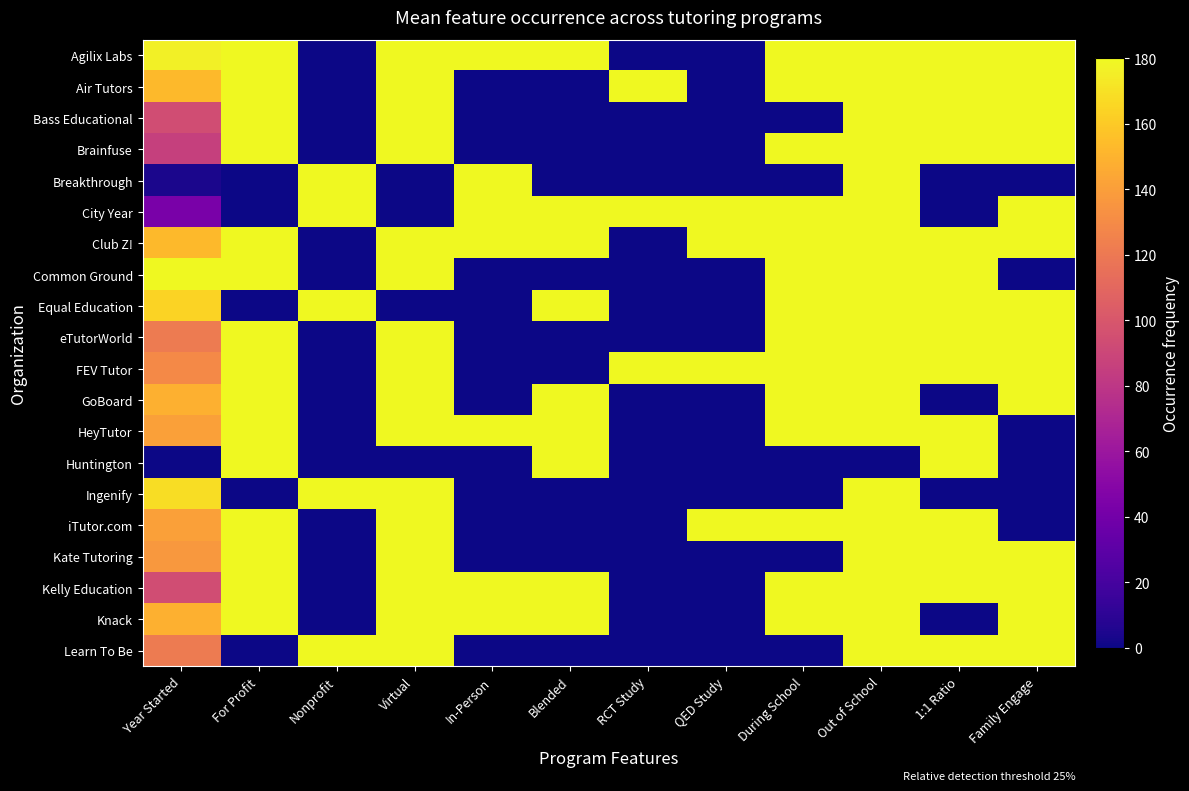

Reading left to right, list all the values displayed in this chart.

Agilix Labs: Year Started=176.1	For Profit=180.0	Nonprofit=0.0	Virtual=180.0	In-Person=180.0	Blended=180.0	RCT Study=0.0	QED Study=0.0	During School=180.0	Out of School=180.0	1:1 Ratio=180.0	Family Engage=180.0
Air Tutors: Year Started=152.6	For Profit=180.0	Nonprofit=0.0	Virtual=180.0	In-Person=0.0	Blended=0.0	RCT Study=180.0	QED Study=0.0	During School=180.0	Out of School=180.0	1:1 Ratio=180.0	Family Engage=180.0
Bass Educational: Year Started=93.9	For Profit=180.0	Nonprofit=0.0	Virtual=180.0	In-Person=0.0	Blended=0.0	RCT Study=0.0	QED Study=0.0	During School=0.0	Out of School=180.0	1:1 Ratio=180.0	Family Engage=180.0
Brainfuse: Year Started=86.1	For Profit=180.0	Nonprofit=0.0	Virtual=180.0	In-Person=0.0	Blended=0.0	RCT Study=0.0	QED Study=0.0	During School=180.0	Out of School=180.0	1:1 Ratio=180.0	Family Engage=180.0
Breakthrough: Year Started=3.9	For Profit=0.0	Nonprofit=180.0	Virtual=0.0	In-Person=180.0	Blended=0.0	RCT Study=0.0	QED Study=0.0	During School=0.0	Out of School=180.0	1:1 Ratio=0.0	Family Engage=0.0
City Year: Year Started=43.0	For Profit=0.0	Nonprofit=180.0	Virtual=0.0	In-Person=180.0	Blended=180.0	RCT Study=180.0	QED Study=180.0	During School=180.0	Out of School=180.0	1:1 Ratio=0.0	Family Engage=180.0
Club Z!: Year Started=152.6	For Profit=180.0	Nonprofit=0.0	Virtual=180.0	In-Person=180.0	Blended=180.0	RCT Study=0.0	QED Study=180.0	During School=180.0	Out of School=180.0	1:1 Ratio=180.0	Family Engage=180.0
Common Ground: Year Started=180.0	For Profit=180.0	Nonprofit=0.0	Virtual=180.0	In-Person=0.0	Blended=0.0	RCT Study=0.0	QED Study=0.0	During School=180.0	Out of School=180.0	1:1 Ratio=180.0	Family Engage=0.0
Equal Education: Year Started=164.3	For Profit=0.0	Nonprofit=180.0	Virtual=0.0	In-Person=0.0	Blended=180.0	RCT Study=0.0	QED Study=0.0	During School=180.0	Out of School=180.0	1:1 Ratio=180.0	Family Engage=180.0
eTutorWorld: Year Started=121.3	For Profit=180.0	Nonprofit=0.0	Virtual=180.0	In-Person=0.0	Blended=0.0	RCT Study=0.0	QED Study=0.0	During School=180.0	Out of School=180.0	1:1 Ratio=180.0	Family Engage=180.0
FEV Tutor: Year Started=129.1	For Profit=180.0	Nonprofit=0.0	Virtual=180.0	In-Person=0.0	Blended=0.0	RCT Study=180.0	QED Study=180.0	During School=180.0	Out of School=180.0	1:1 Ratio=180.0	Family Engage=180.0
GoBoard: Year Started=148.7	For Profit=180.0	Nonprofit=0.0	Virtual=180.0	In-Person=0.0	Blended=180.0	RCT Study=0.0	QED Study=0.0	During School=180.0	Out of School=180.0	1:1 Ratio=0.0	Family Engage=180.0
HeyTutor: Year Started=140.9	For Profit=180.0	Nonprofit=0.0	Virtual=180.0	In-Person=180.0	Blended=180.0	RCT Study=0.0	QED Study=0.0	During School=180.0	Out of School=180.0	1:1 Ratio=180.0	Family Engage=0.0
Huntington: Year Started=0.0	For Profit=180.0	Nonprofit=0.0	Virtual=0.0	In-Person=0.0	Blended=180.0	RCT Study=0.0	QED Study=0.0	During School=0.0	Out of School=0.0	1:1 Ratio=180.0	Family Engage=0.0
Ingenify: Year Started=168.3	For Profit=0.0	Nonprofit=180.0	Virtual=180.0	In-Person=0.0	Blended=0.0	RCT Study=0.0	QED Study=0.0	During School=0.0	Out of School=180.0	1:1 Ratio=0.0	Family Engage=0.0
iTutor.com: Year Started=140.9	For Profit=180.0	Nonprofit=0.0	Virtual=180.0	In-Person=0.0	Blended=0.0	RCT Study=0.0	QED Study=180.0	During School=180.0	Out of School=180.0	1:1 Ratio=180.0	Family Engage=0.0
Kate Tutoring: Year Started=137.0	For Profit=180.0	Nonprofit=0.0	Virtual=180.0	In-Person=0.0	Blended=0.0	RCT Study=0.0	QED Study=0.0	During School=0.0	Out of School=180.0	1:1 Ratio=180.0	Family Engage=180.0
Kelly Education: Year Started=93.9	For Profit=180.0	Nonprofit=0.0	Virtual=180.0	In-Person=180.0	Blended=180.0	RCT Study=0.0	QED Study=0.0	During School=180.0	Out of School=180.0	1:1 Ratio=180.0	Family Engage=180.0
Knack: Year Started=148.7	For Profit=180.0	Nonprofit=0.0	Virtual=180.0	In-Person=180.0	Blended=180.0	RCT Study=0.0	QED Study=0.0	During School=180.0	Out of School=180.0	1:1 Ratio=0.0	Family Engage=180.0
Learn To Be: Year Started=121.3	For Profit=0.0	Nonprofit=180.0	Virtual=180.0	In-Person=0.0	Blended=0.0	RCT Study=0.0	QED Study=0.0	During School=0.0	Out of School=180.0	1:1 Ratio=180.0	Family Engage=180.0